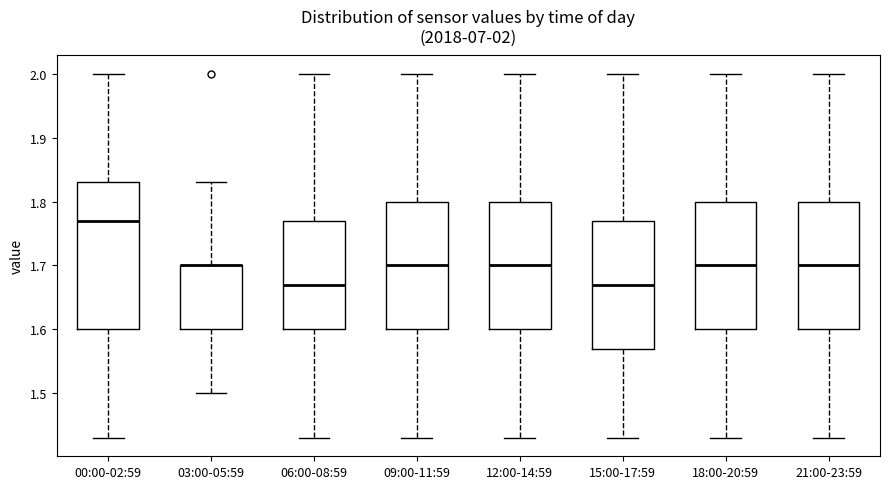

Which box is the tallest, from its lower edge to its upper edge?

00:00-02:59